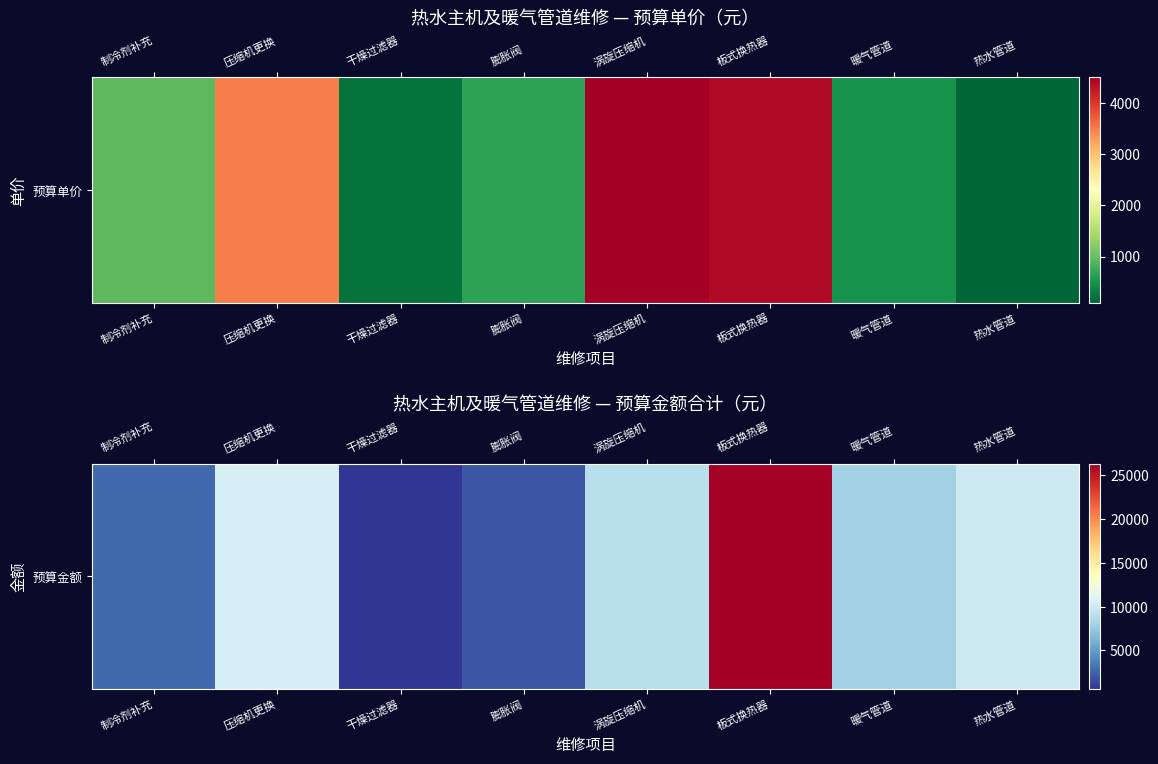

What is the ratio of the value at 涡旋压缩机 to the value at 干燥过滤器?

14.3